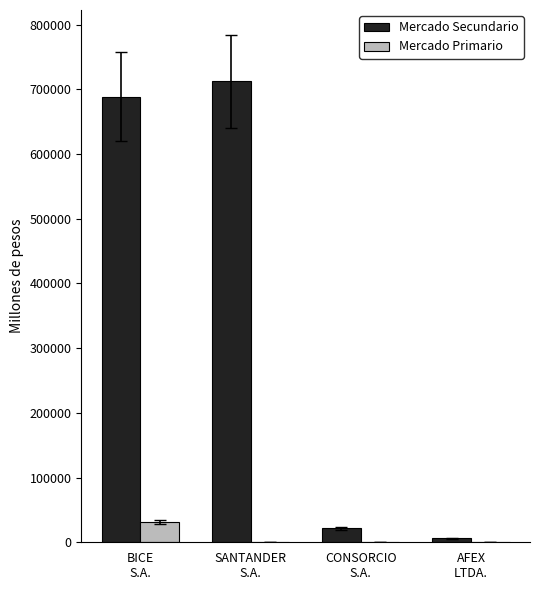

What is the greatest value displayed?

712067.8